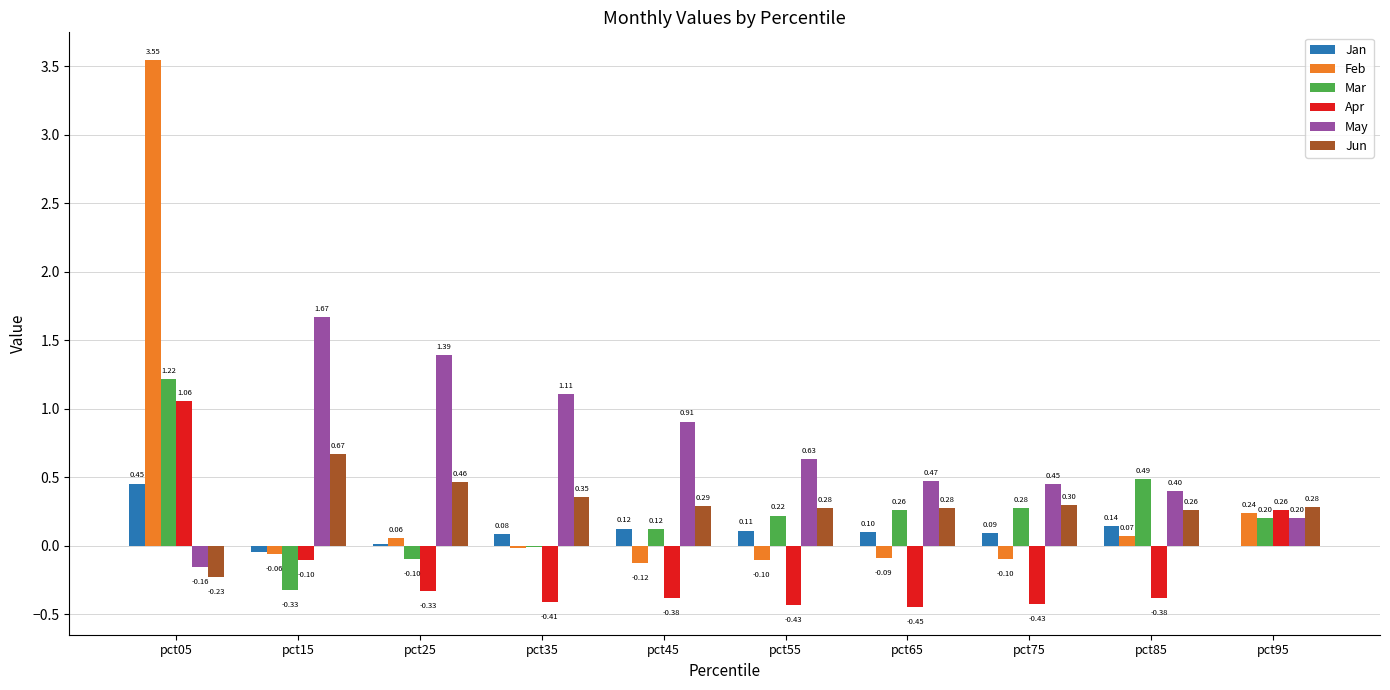

Is the value of Feb at pct65 greater than the value of Jan at pct25?

No